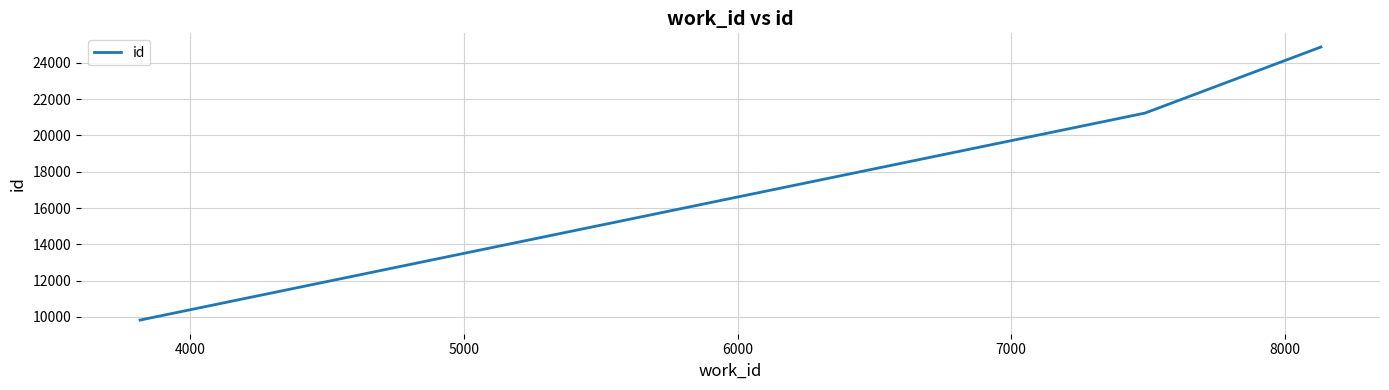

What is the minimum value shown in the chart?

9825